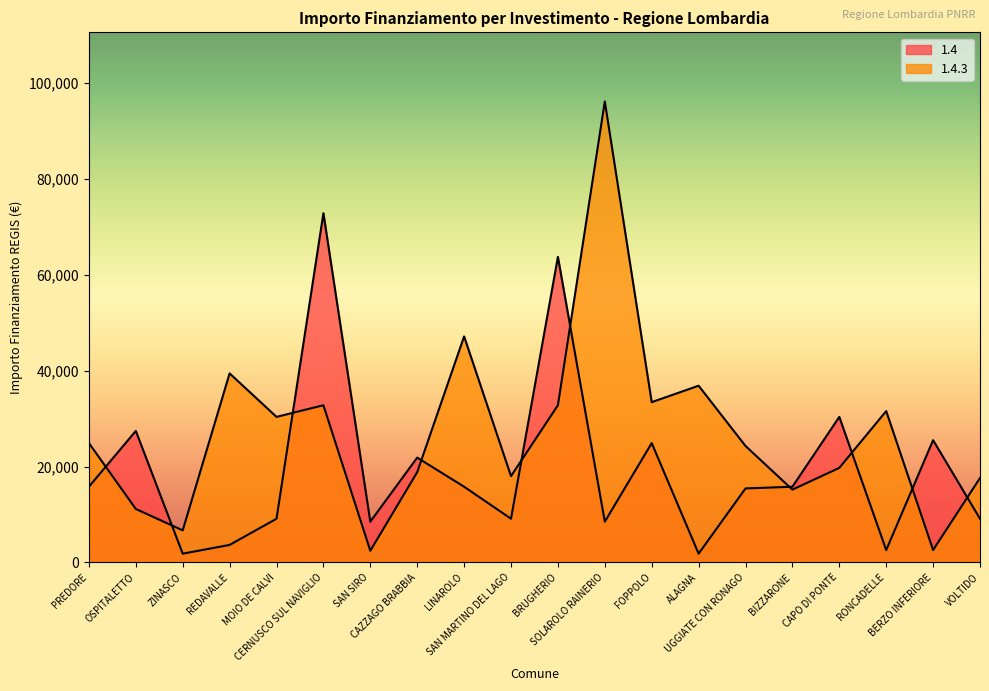

At which category is the sum across all series the highest?

CERNUSCO SUL NAVIGLIO